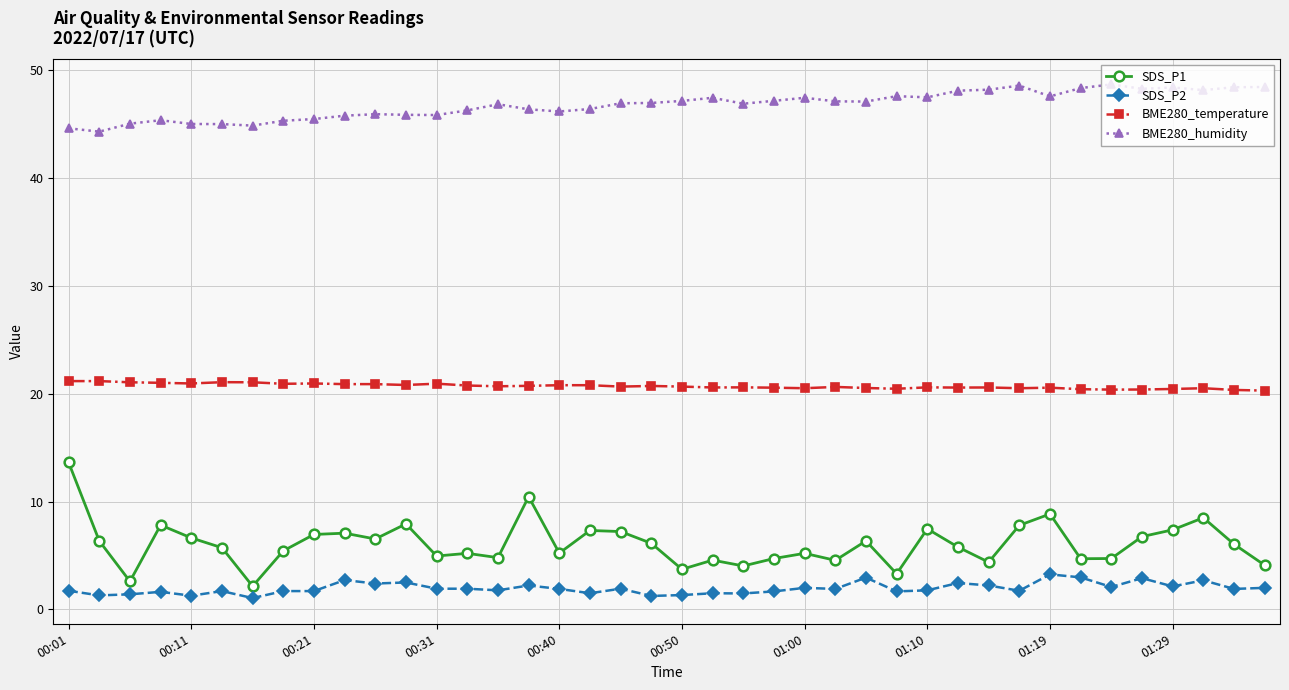

What is the difference between the maximum and minimum values in the BME280_temperature series?

0.9